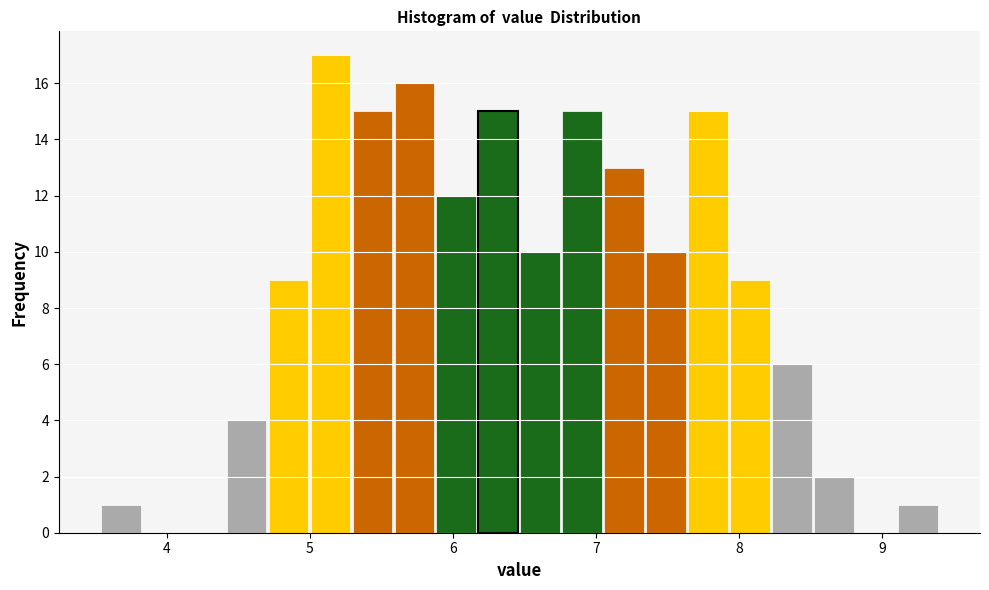

Read against the x-axis, roughly where is the centre of the tallest bar?

5.1